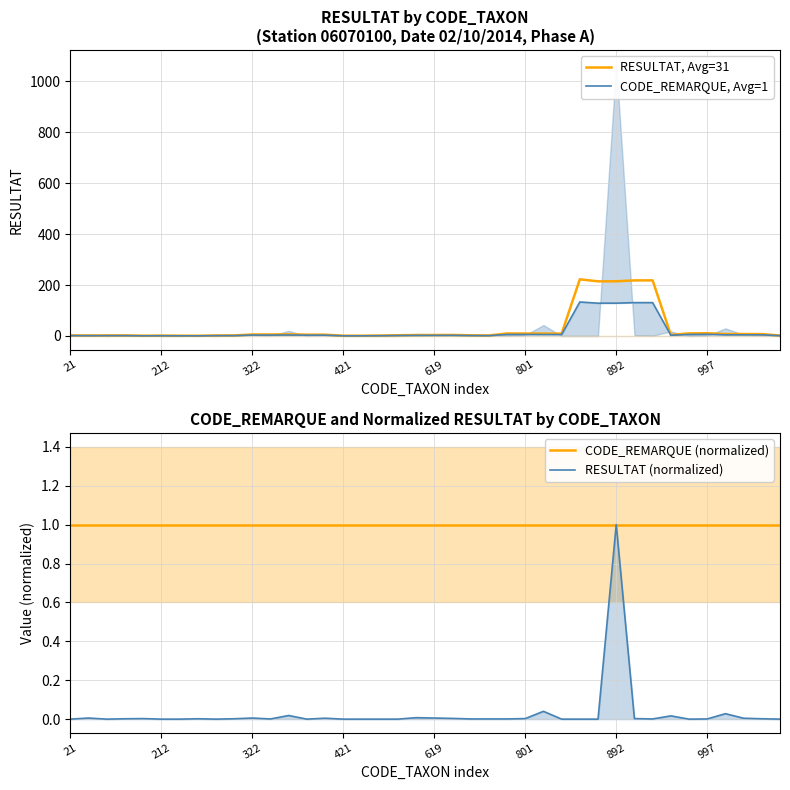

Does the chart have visible grid lines?

Yes